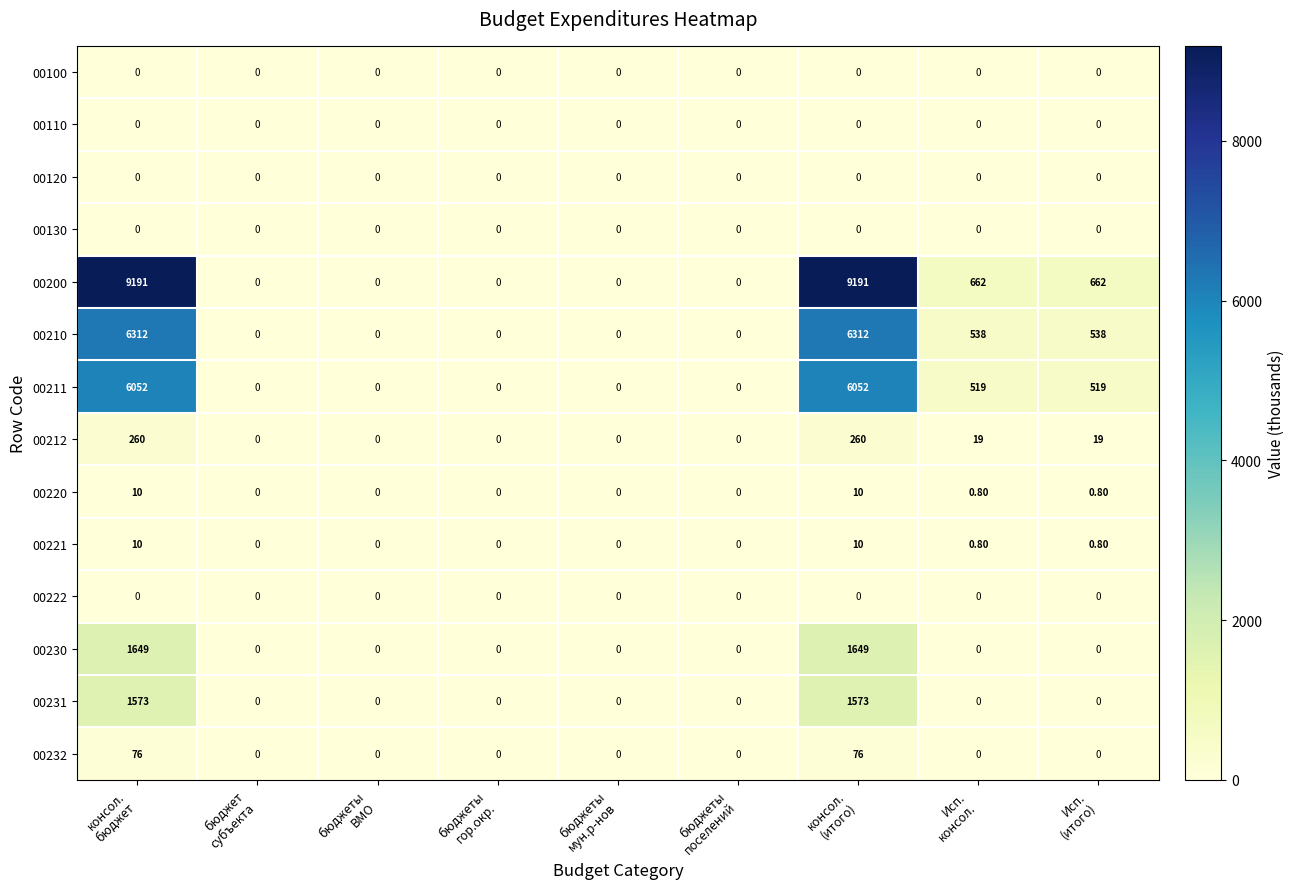

At how many categories does at least one series exceed 490?

4